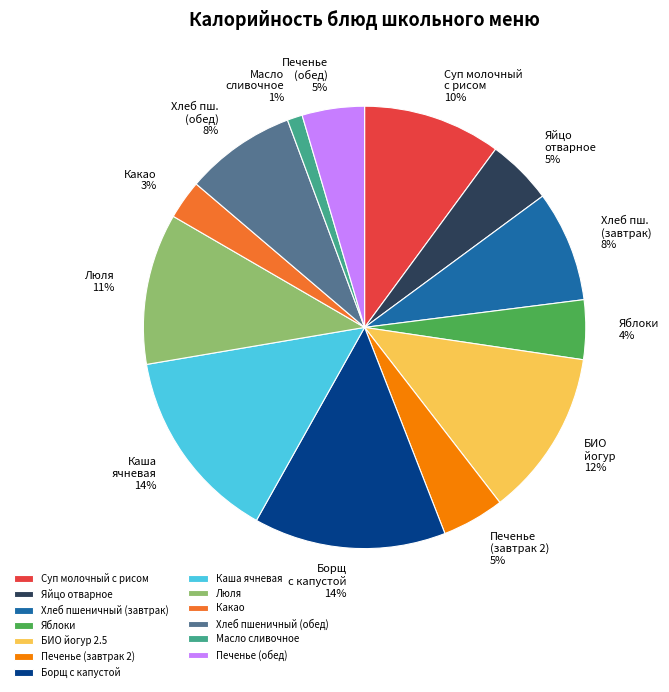

Is it true that Каша ячневая is 14% of the pie?

True